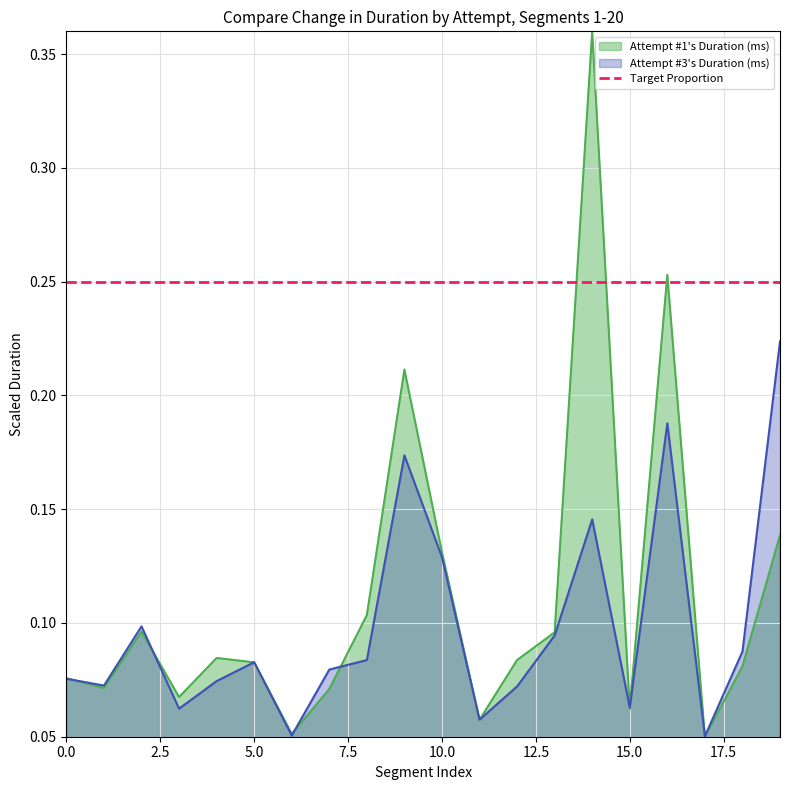

What is the average value of the Attempt #1's Duration (ms) series?

0.1